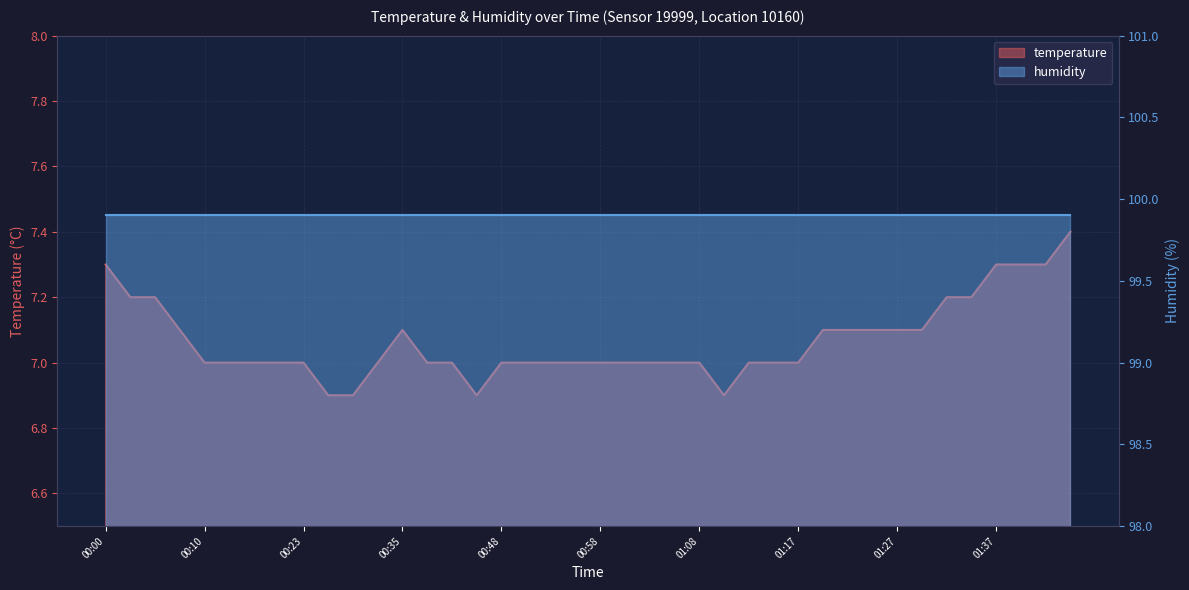

What is the difference between the maximum and minimum values?

0.5